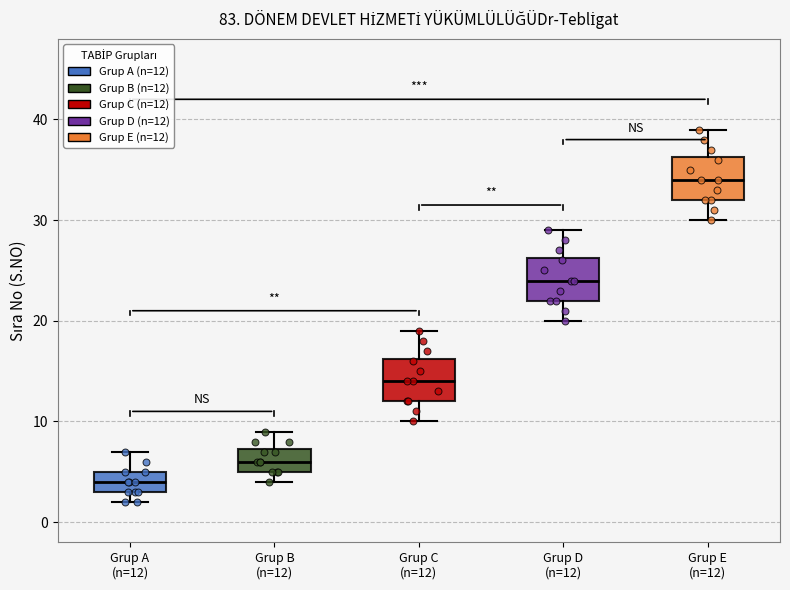

Where does the lower whisker of the box for Grup D (n=12) end on the y-axis? The values are not printed on the chart, so give them approximately, as read against the axis.

20